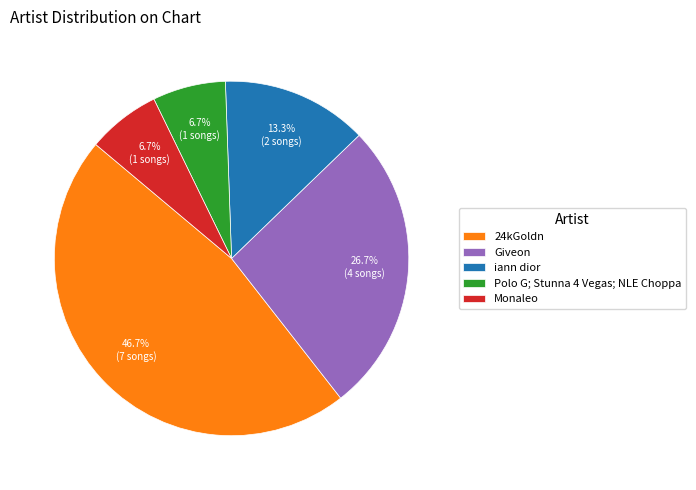

Between Giveon and Monaleo, which is larger?

Giveon